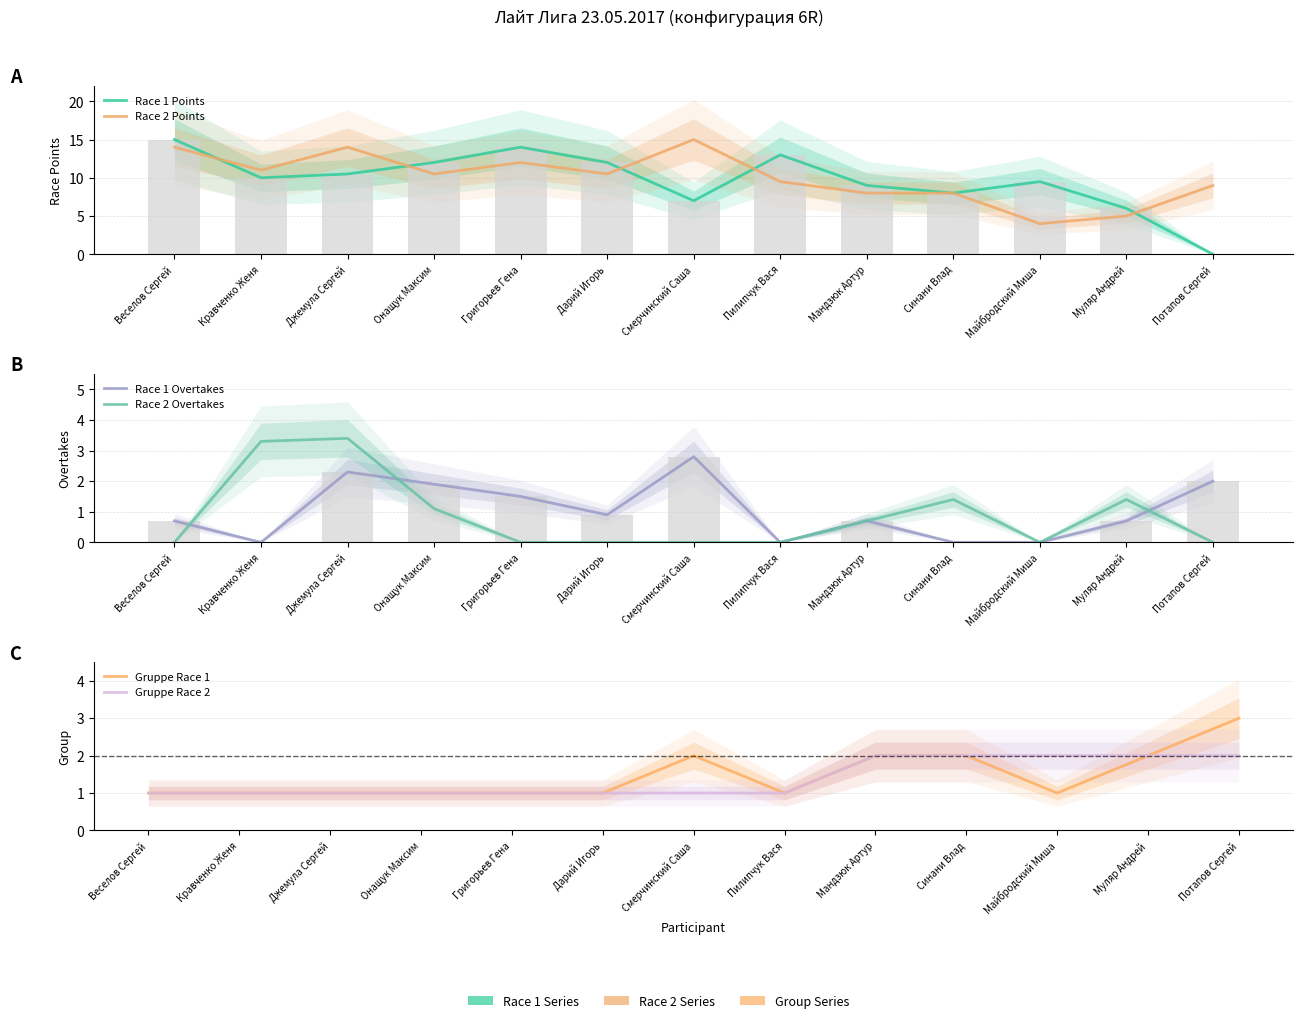

The value of Race 1 Overtakes at Кравченко Женя is 1.2. True or false?

False